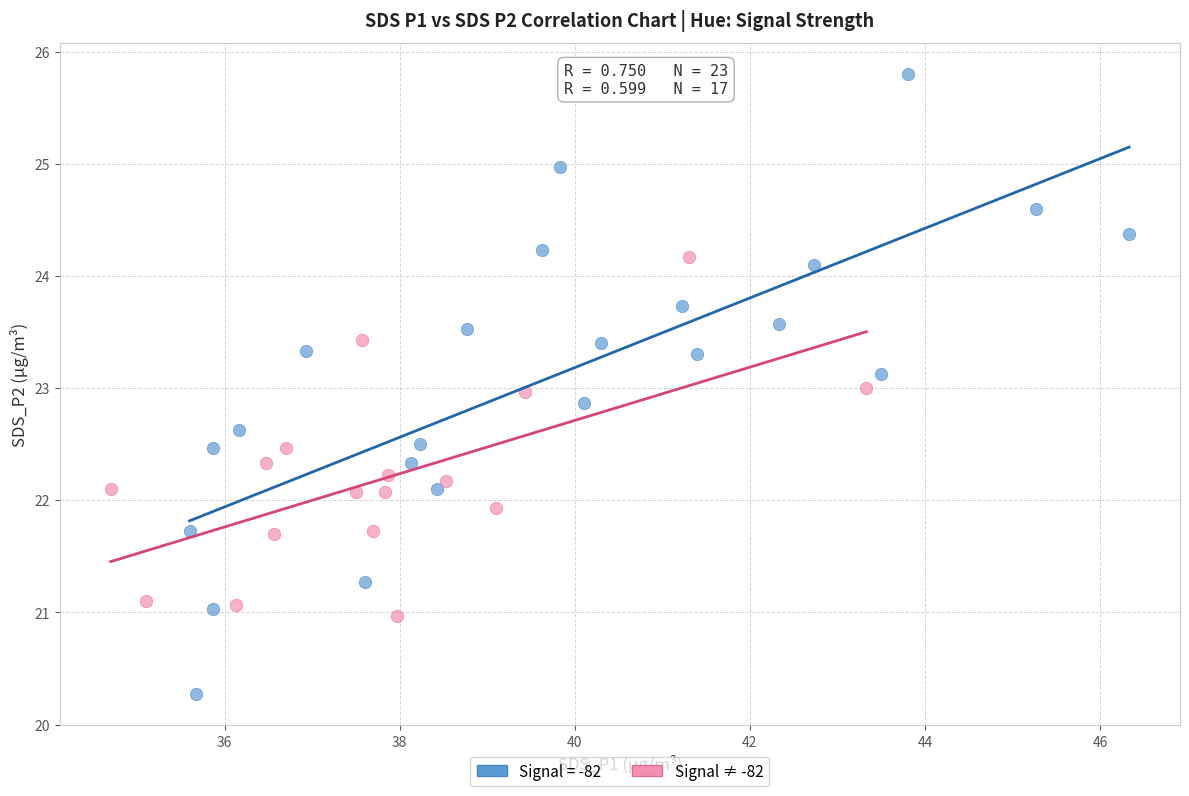

Which series reaches the minimum Y coordinate?

Signal = -82